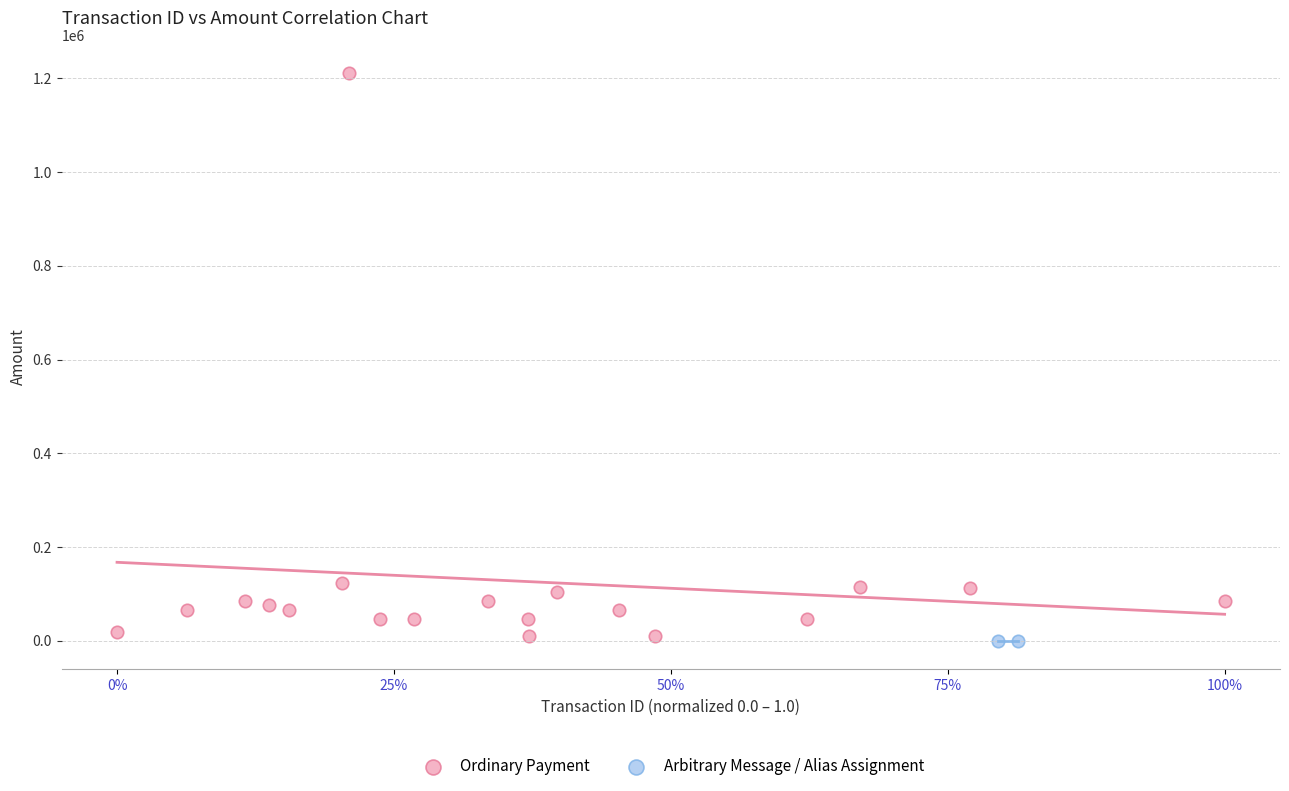

What are all the series names shown in the legend?

Ordinary Payment, Arbitrary Message / Alias Assignment